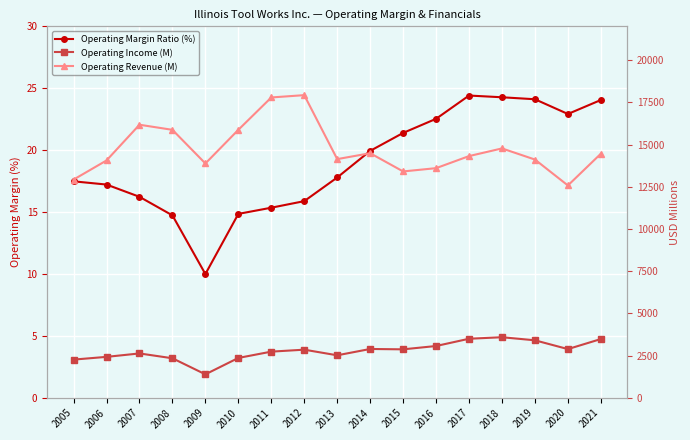

True or false: Operating Revenue (M) and Operating Margin Ratio (%) intersect in this chart.

False